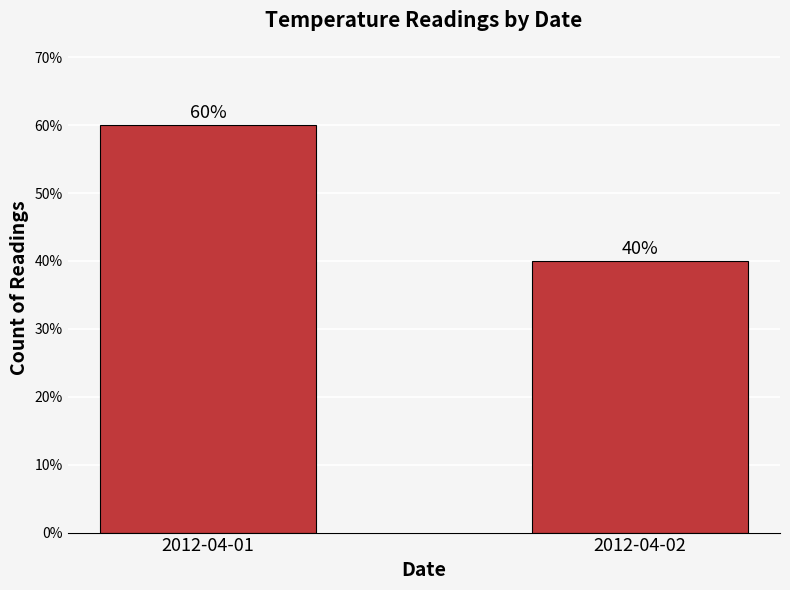

What is the value of the 2nd bar from the left?

40